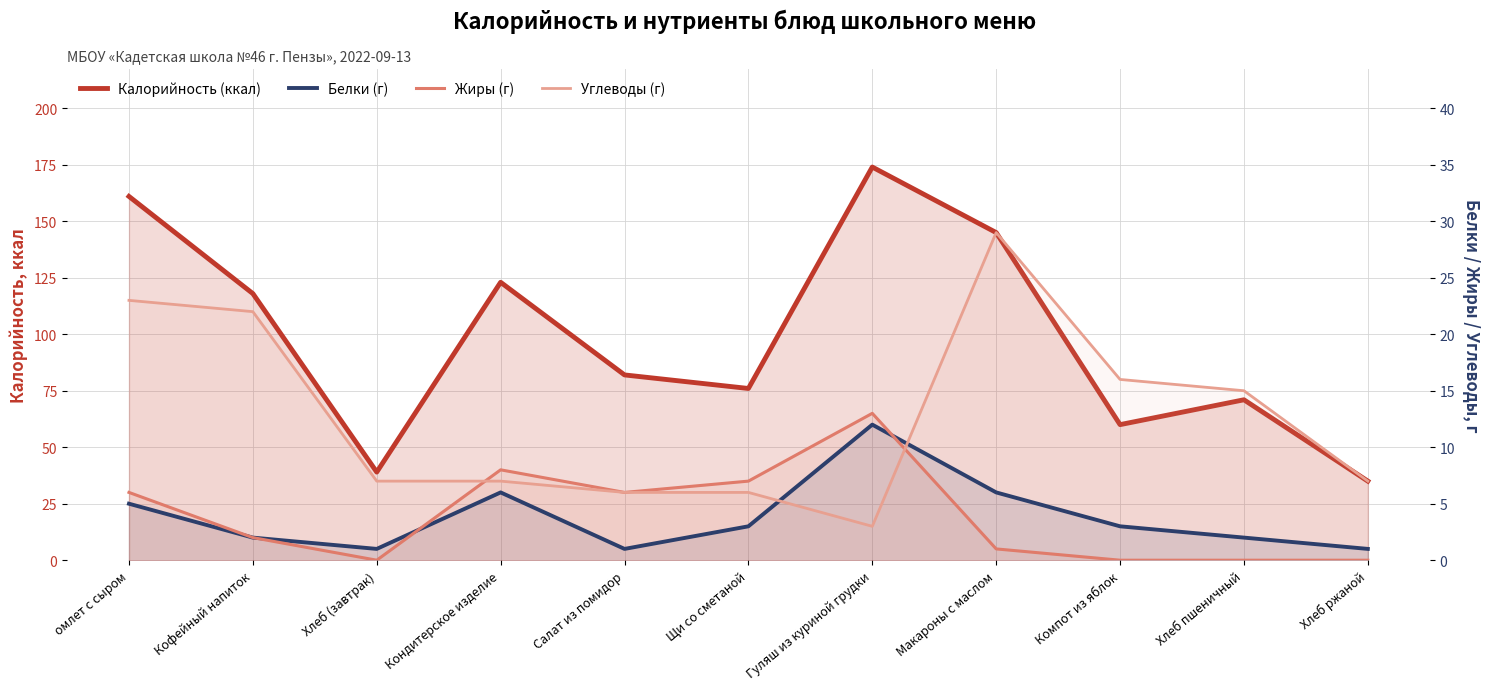

Which label corresponds to the smallest value in the chart?

Хлеб (завтрак)